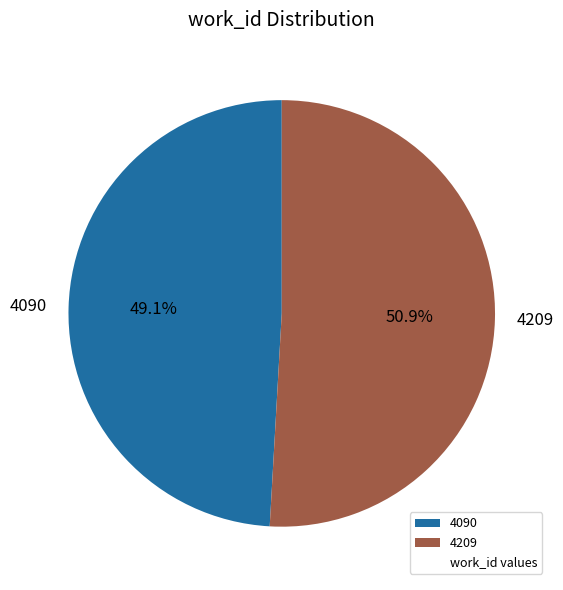

To the nearest percent, what percentage of the pie is 4209?

51%